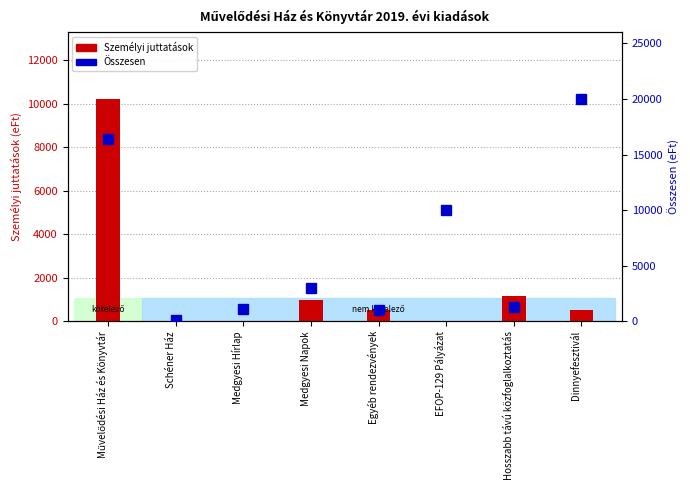

What is the total value across all series at Medgyesi Napok?

4000.0